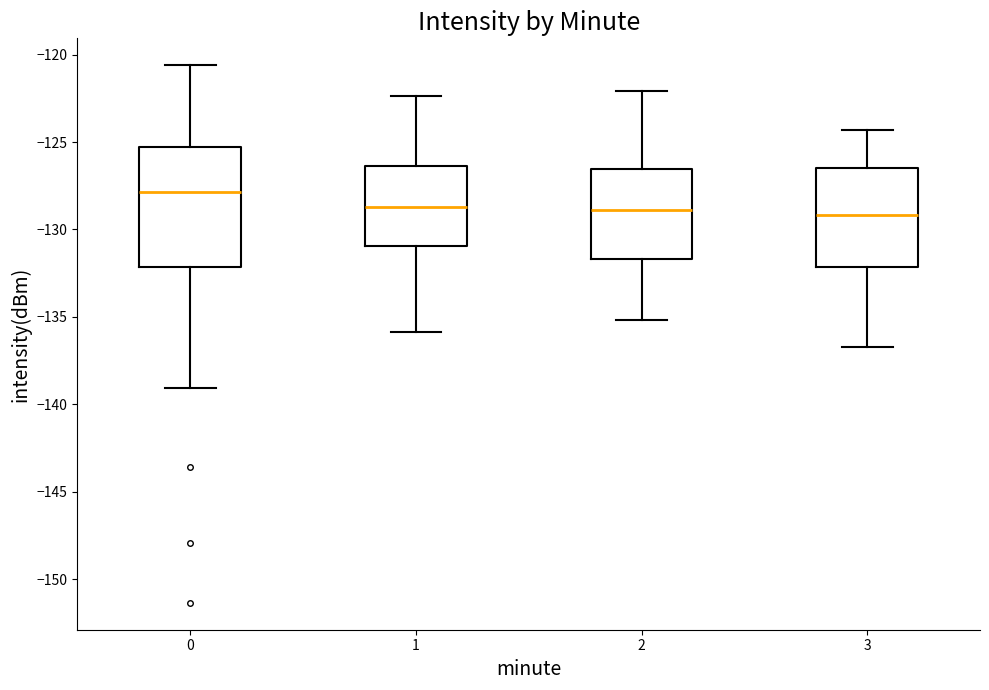

Where does the lower whisker of the box at x = 0 end on the y-axis? The values are not printed on the chart, so give them approximately, as read against the axis.

-139.0